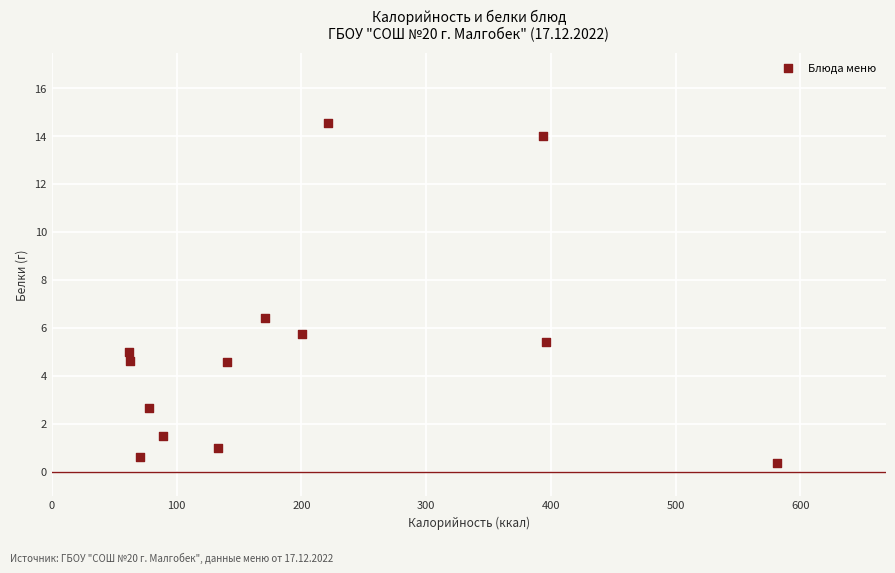

What Y value in the scatter plot is closest to 7?

6.4